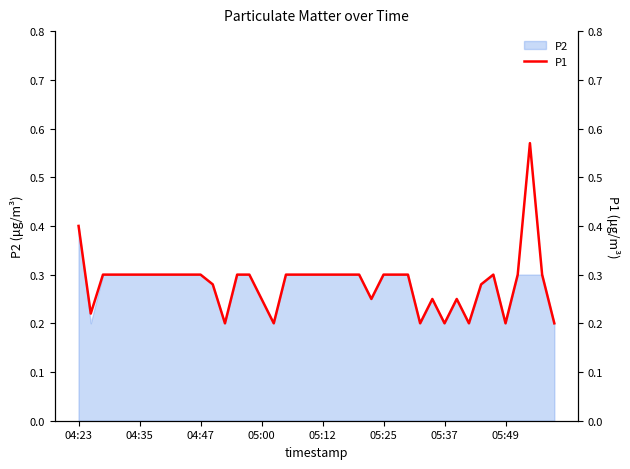

How many lines are shown in the chart?

1